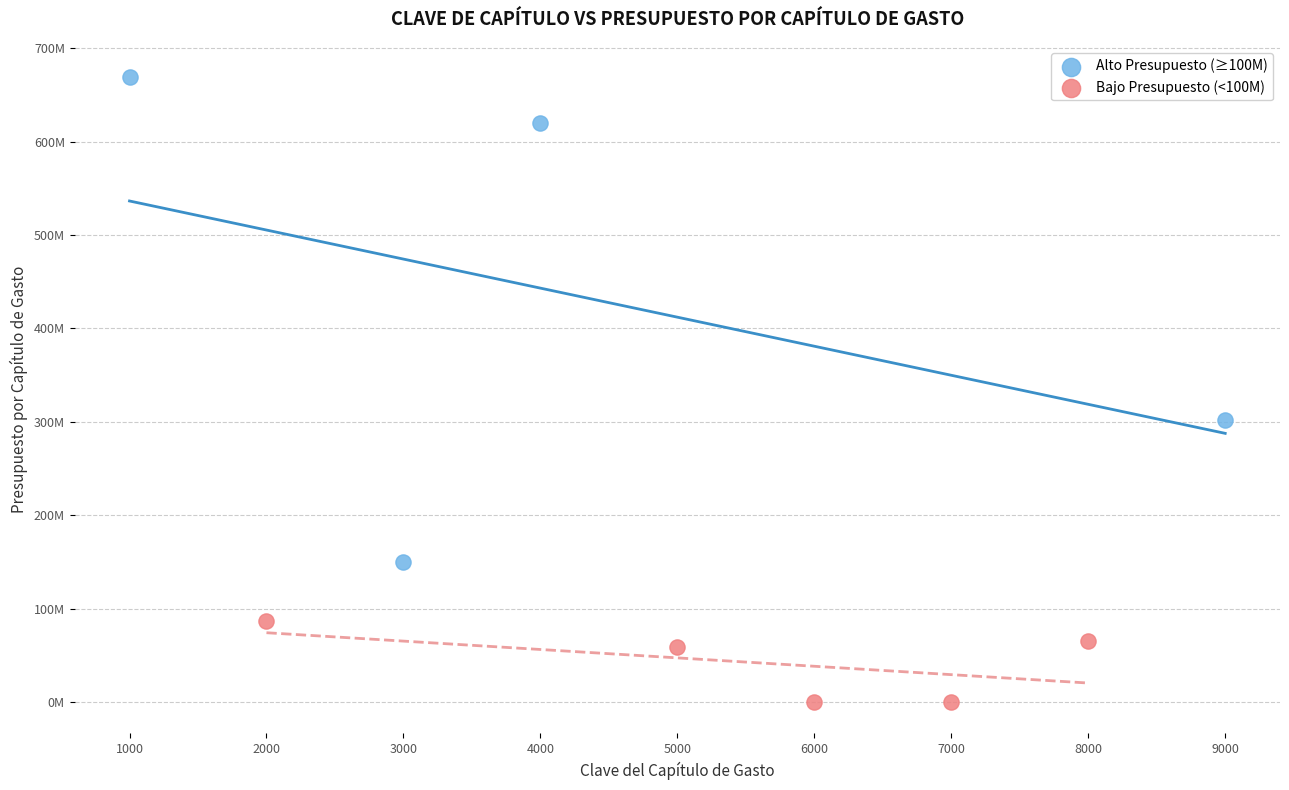

Which series has the largest Y range (max minus min)?

Alto Presupuesto (≥100M)